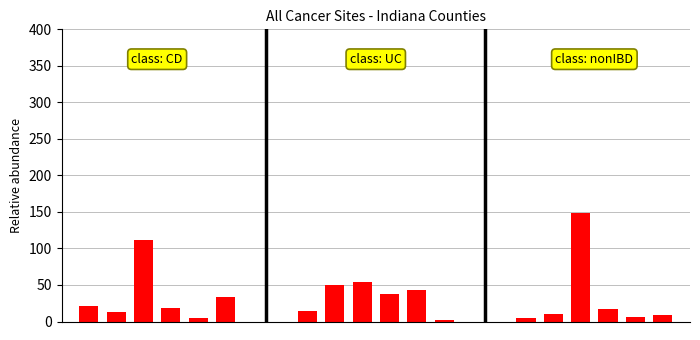

The UC group series shows 4.6 at 0. True or false?

False